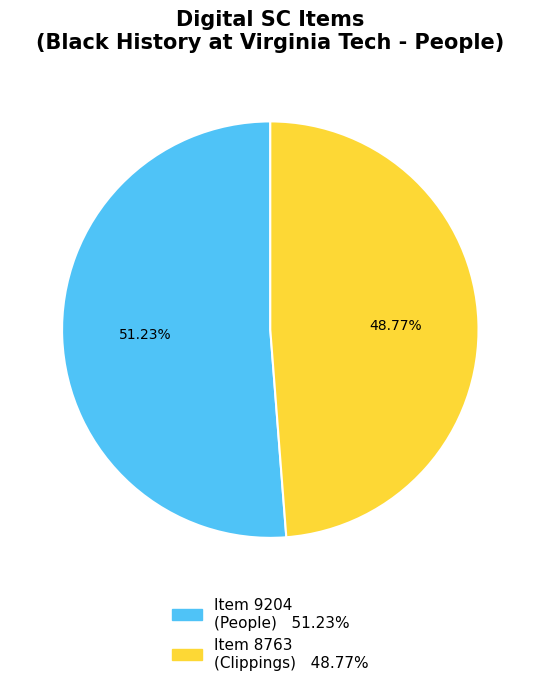

Is there a majority slice in this chart?

Yes